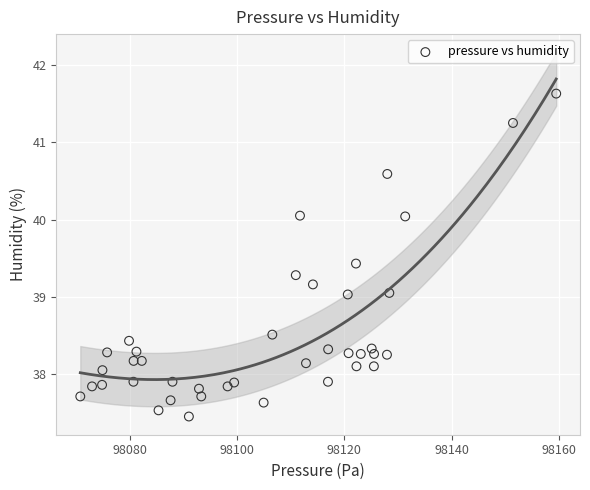

What is the range of X values (max minus min)?

88.8